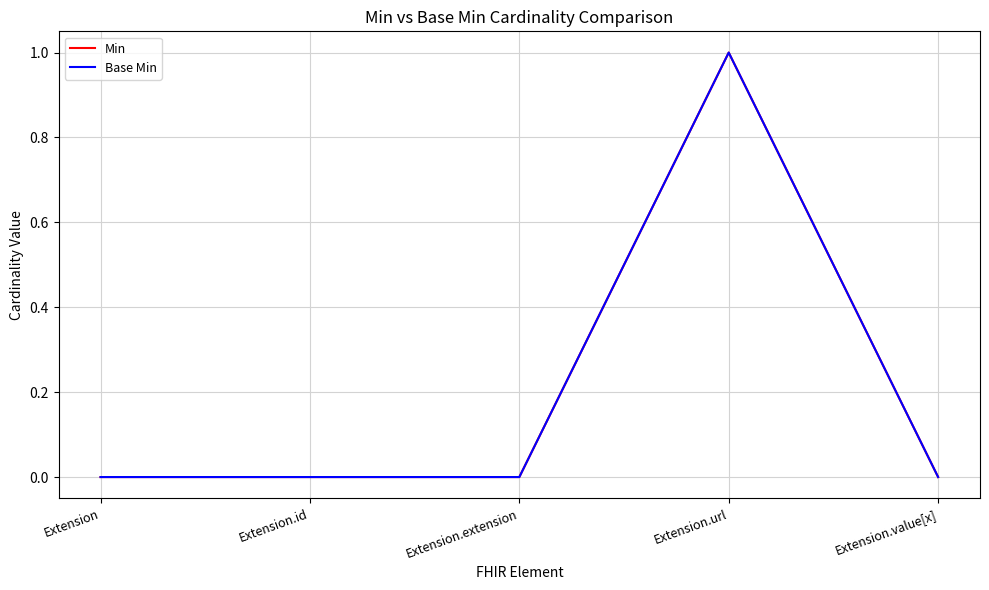

True or false: Base Min and Min intersect in this chart.

False